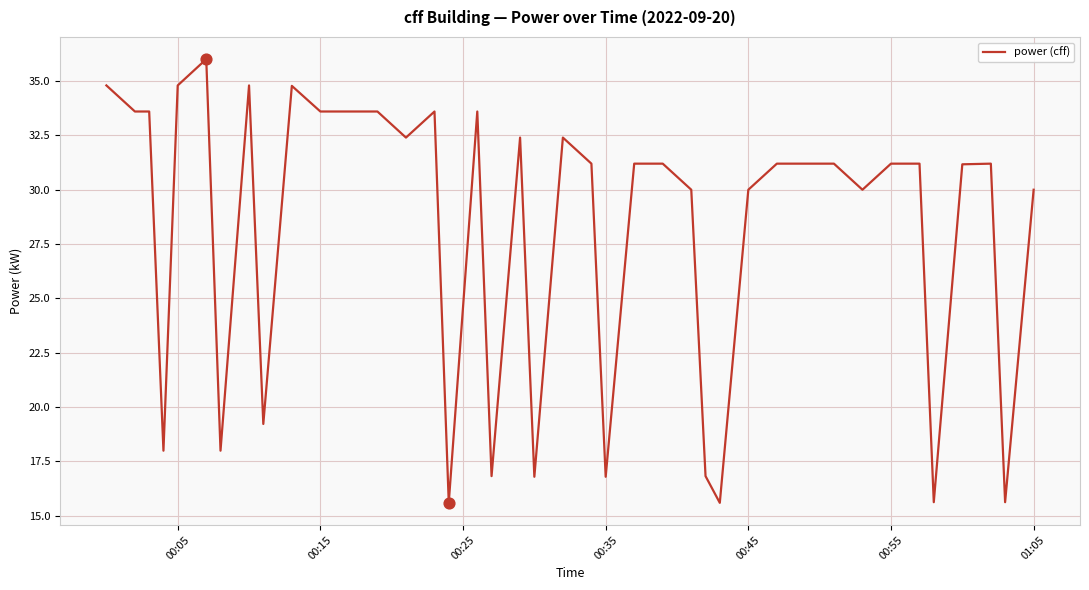

What is the difference between the maximum and minimum values?

20.4